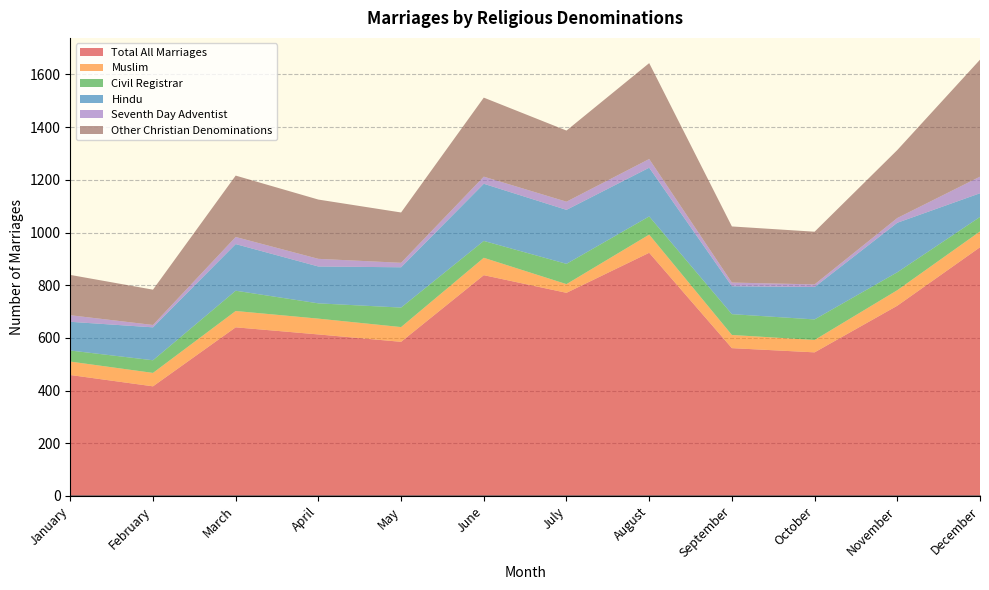

True or false: Total All Marriages has a value of 942 at April.

False